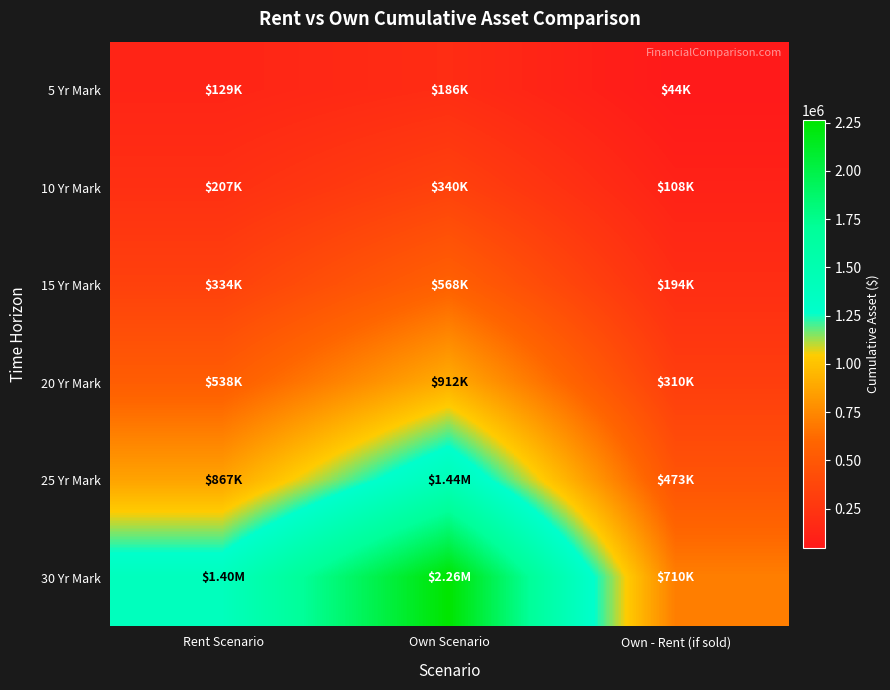

Reading left to right, what are all the values shown in this chart?

5 Yr Mark: Rent Scenario=128840.8	Own Scenario=185975.8	Own - Rent (if sold)=44116.7
10 Yr Mark: Rent Scenario=207499.4	Own Scenario=339771.8	Own - Rent (if sold)=108488.4
15 Yr Mark: Rent Scenario=334179.8	Own Scenario=567616.1	Own - Rent (if sold)=193703.1
20 Yr Mark: Rent Scenario=538200.0	Own Scenario=911692.6	Own - Rent (if sold)=309674.2
25 Yr Mark: Rent Scenario=866776.5	Own Scenario=1440243.5	Own - Rent (if sold)=472650.0
30 Yr Mark: Rent Scenario=1395952.2	Own Scenario=2264148.8	Own - Rent (if sold)=709706.2